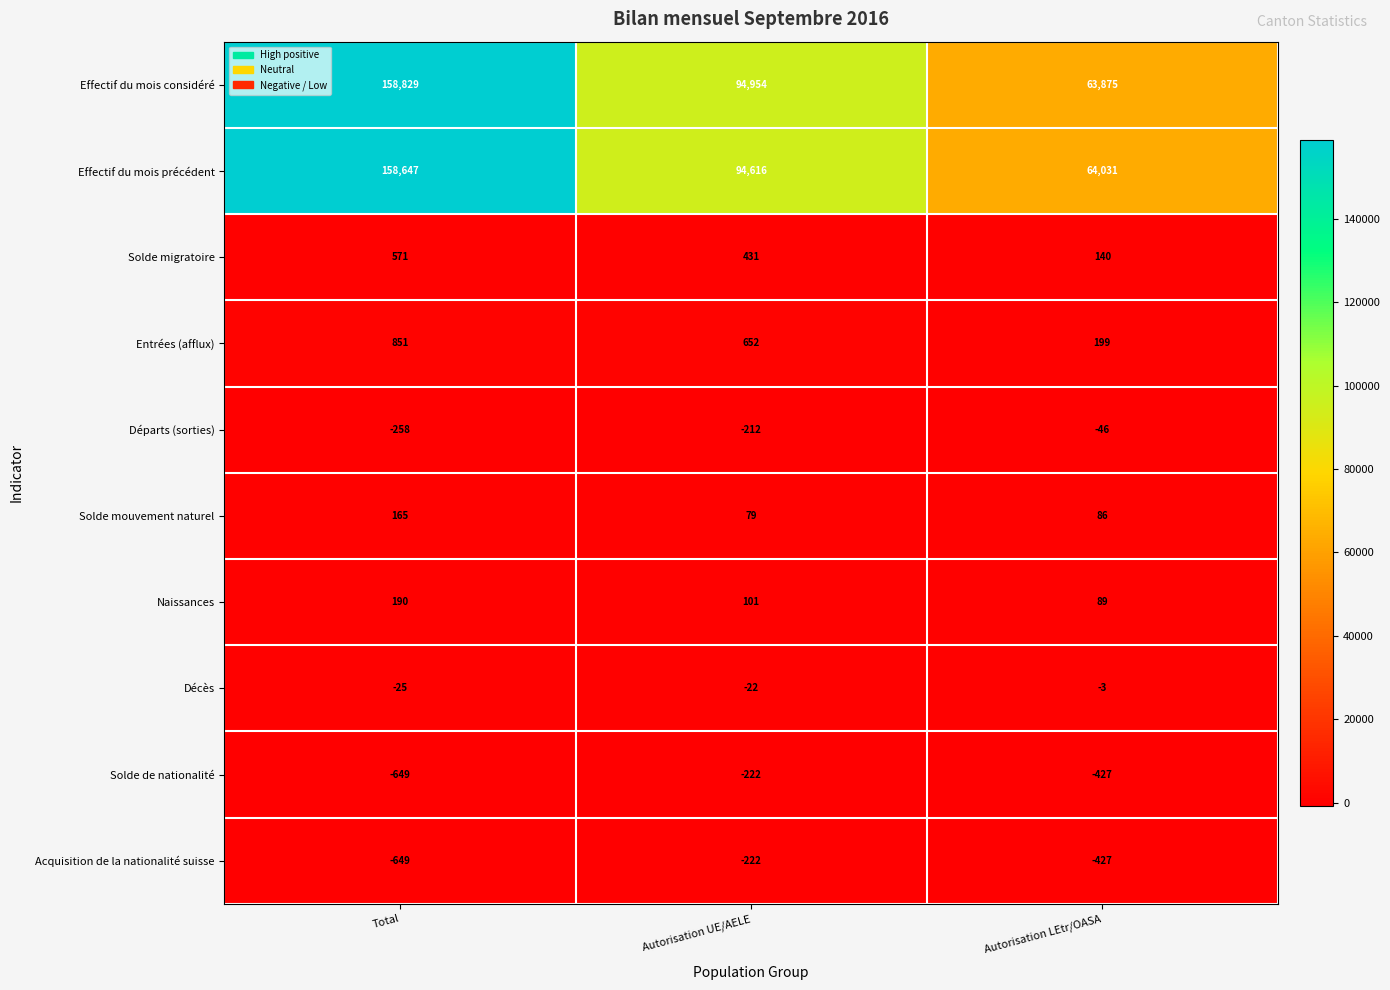

What value does the Solde de nationalité series have at Total, to the nearest 10?

-650